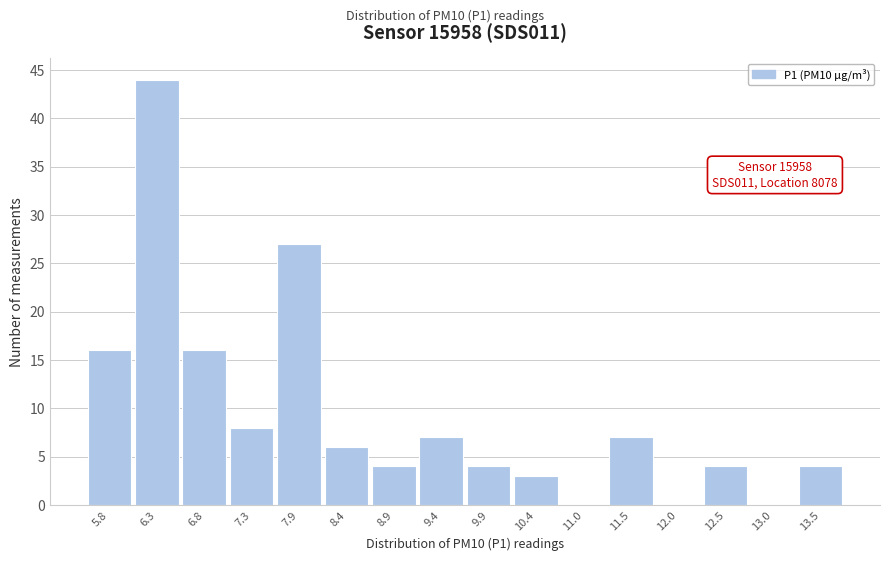

Reading left to right, transcribe all the data shown in this chart.

5.8=16	6.3=44	6.8=16	7.3=8	7.9=27	8.4=6	8.9=4	9.4=7	9.9=4	10.4=3	11.0=0	11.5=7	12.0=0	12.5=4	13.0=0	13.5=4